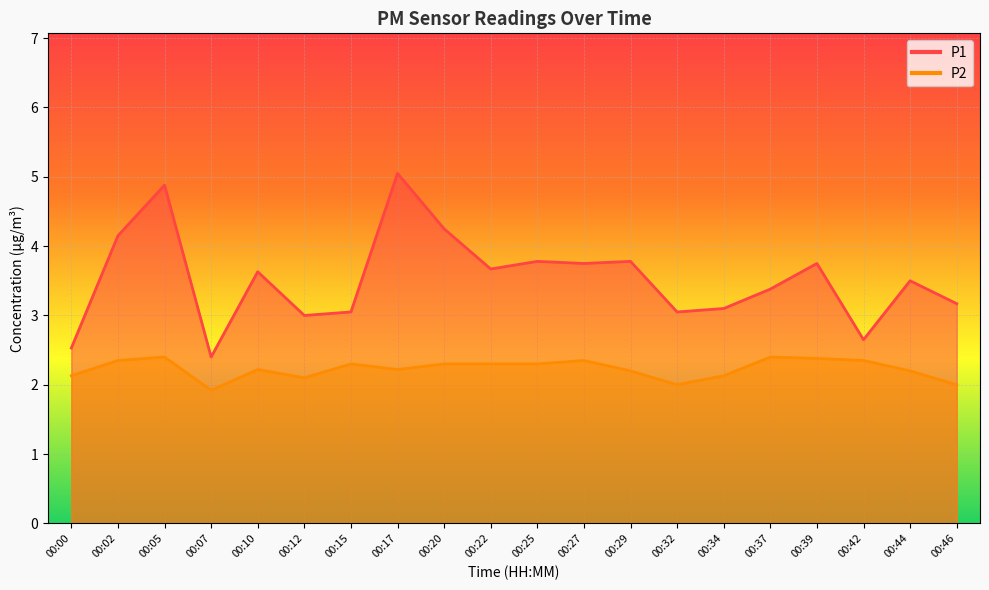

At which category is the sum across all series the highest?

00:05